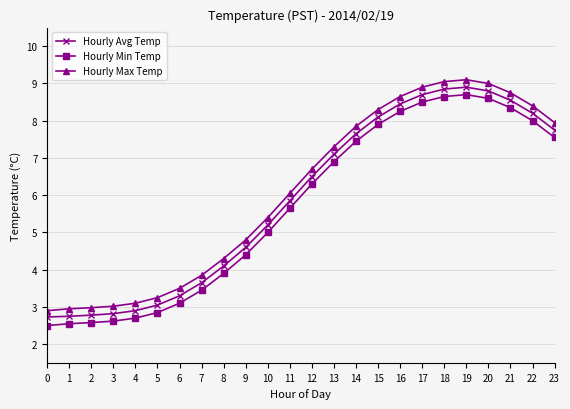

What is the difference between the highest and lowest values at 3?

0.4